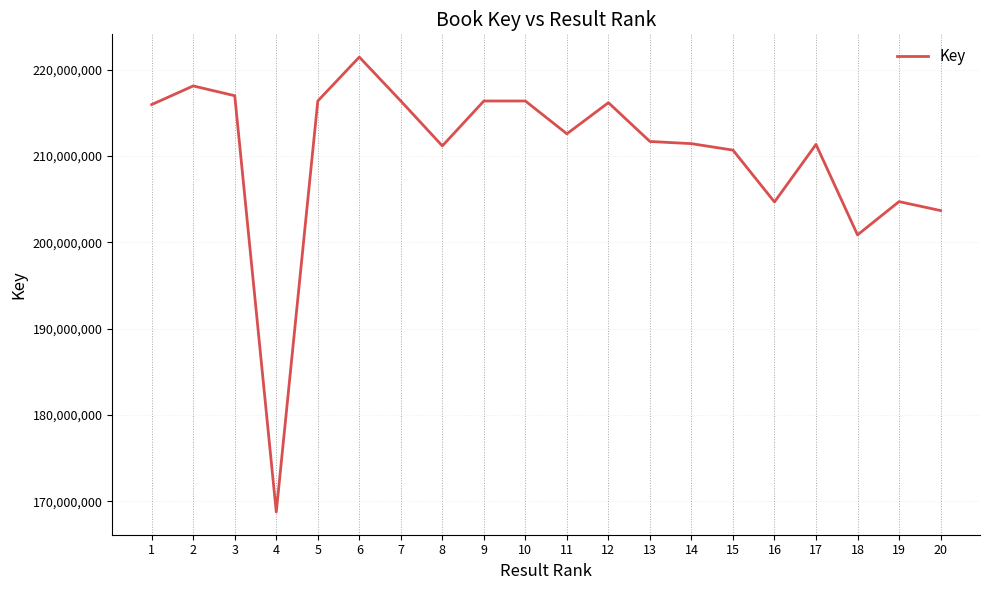

The chart shows a value of 325471217 at 1. True or false?

False